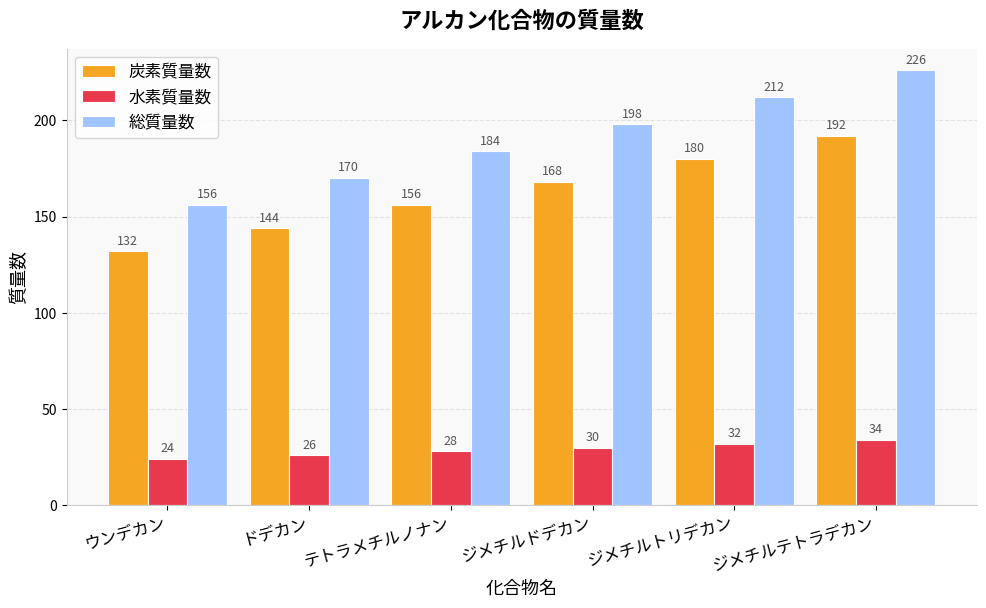

What is the difference between the maximum and minimum values in the 総質量数 series?

70